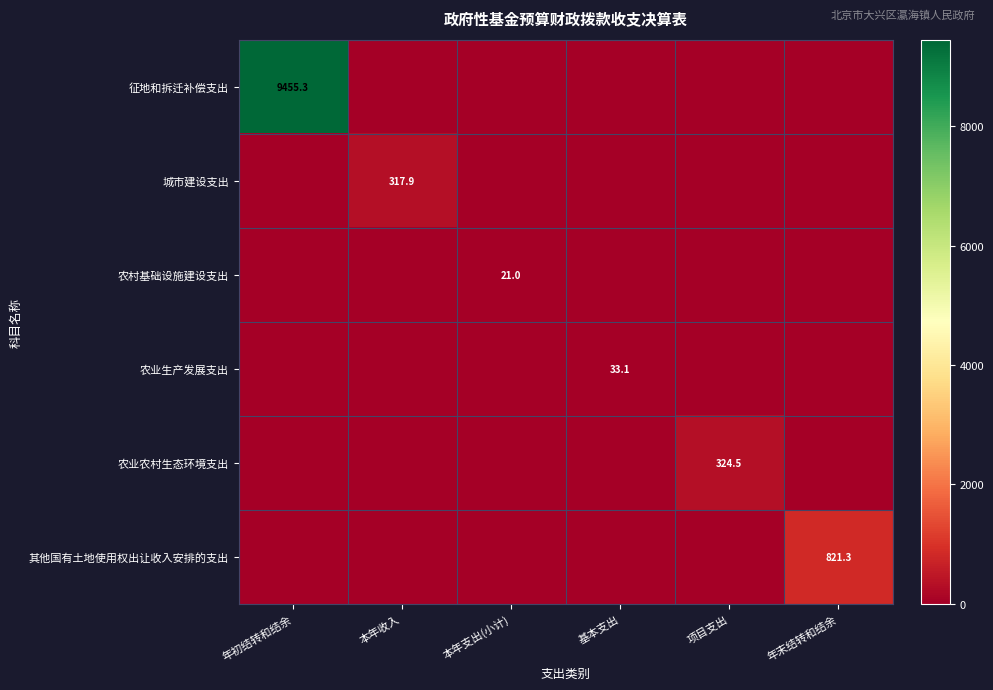

True or false: 农业农村生态环境支出 has a value of 496.9 at 项目支出.

False